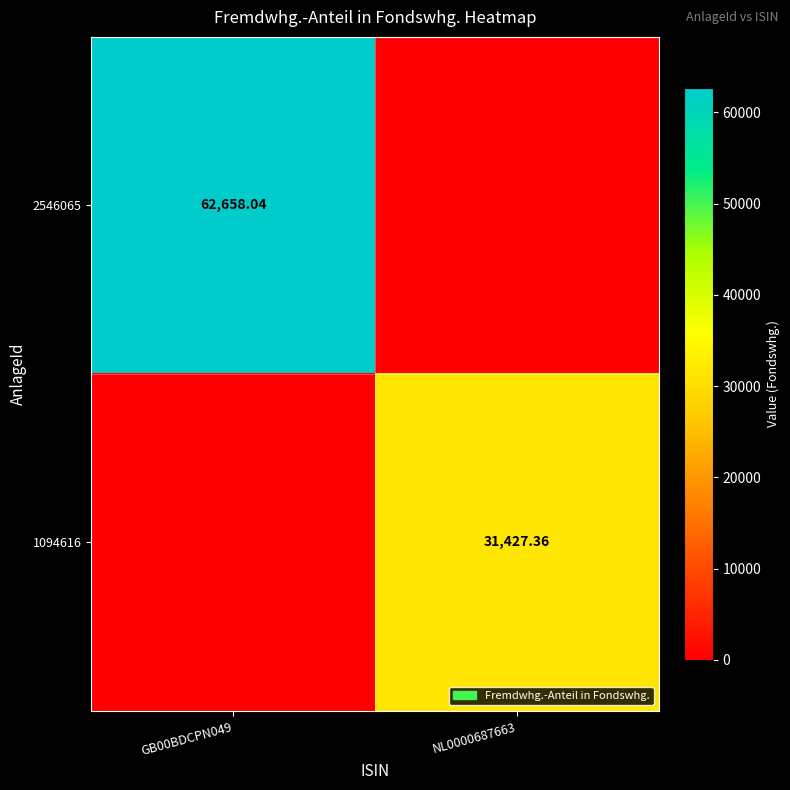

Is the value of 1094616 at NL0000687663 greater than the value of 2546065 at GB00BDCPN049?

No